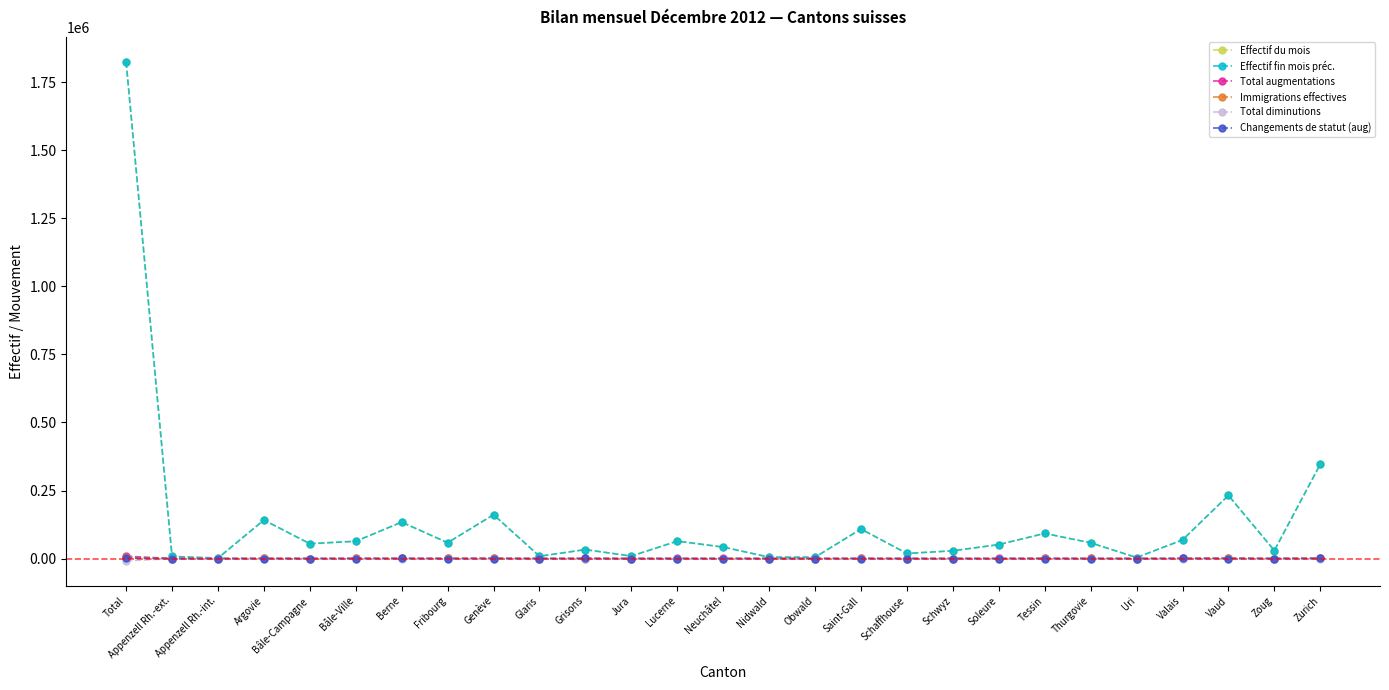

Which series changed the most between Schwyz and Vaud?

Effectif du mois